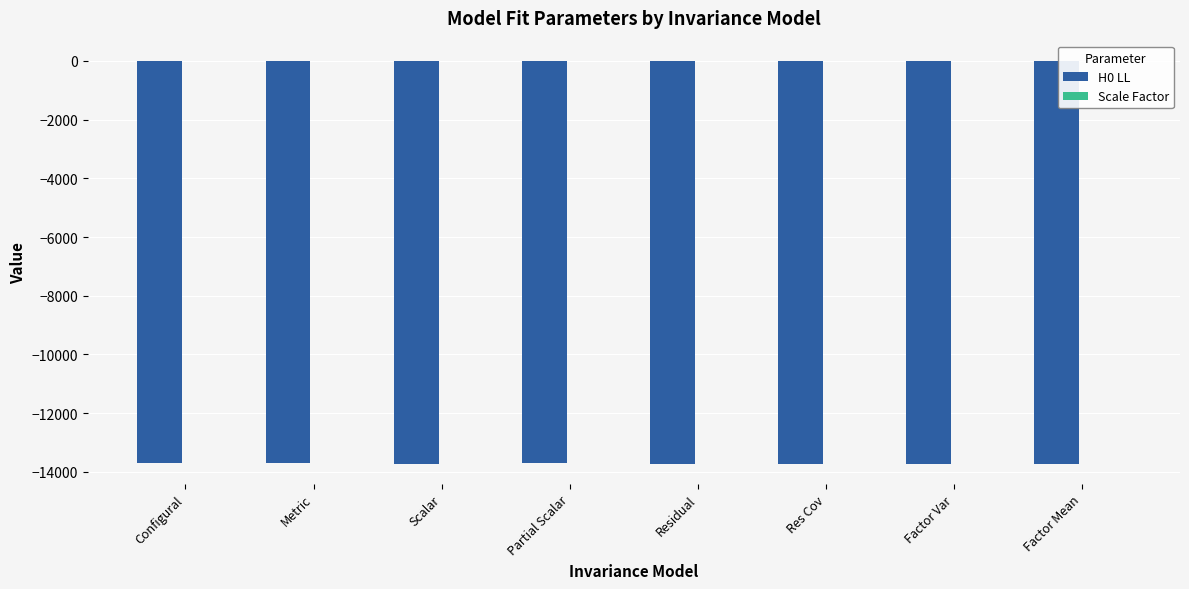

At which category is the sum across all series the highest?

Configural